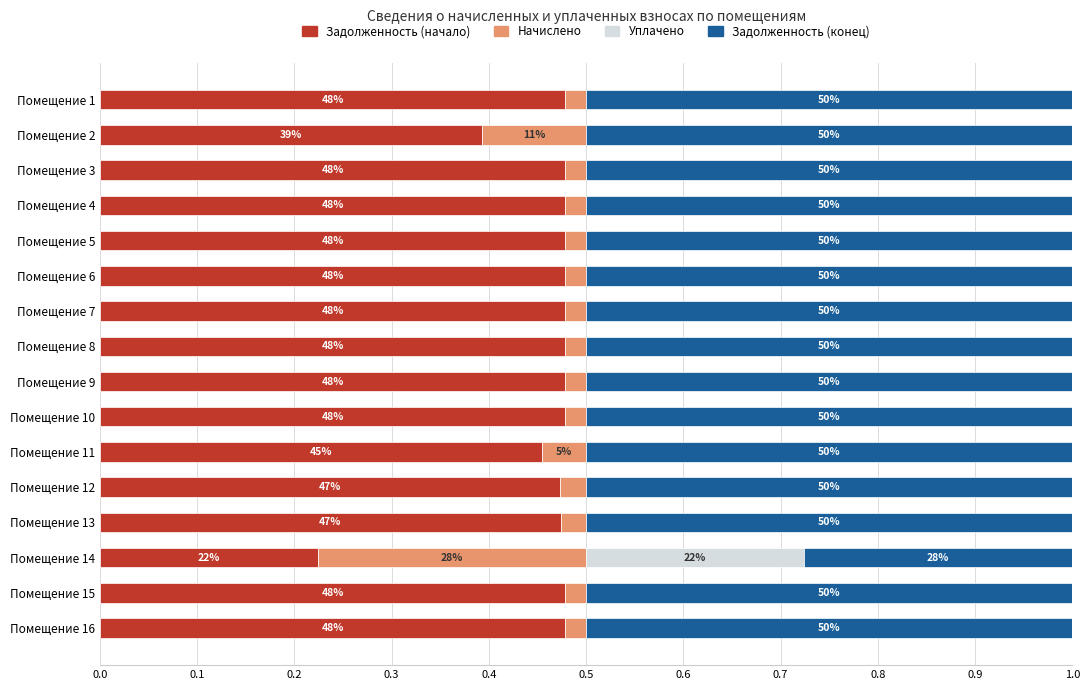

Are the bars horizontal?

Yes